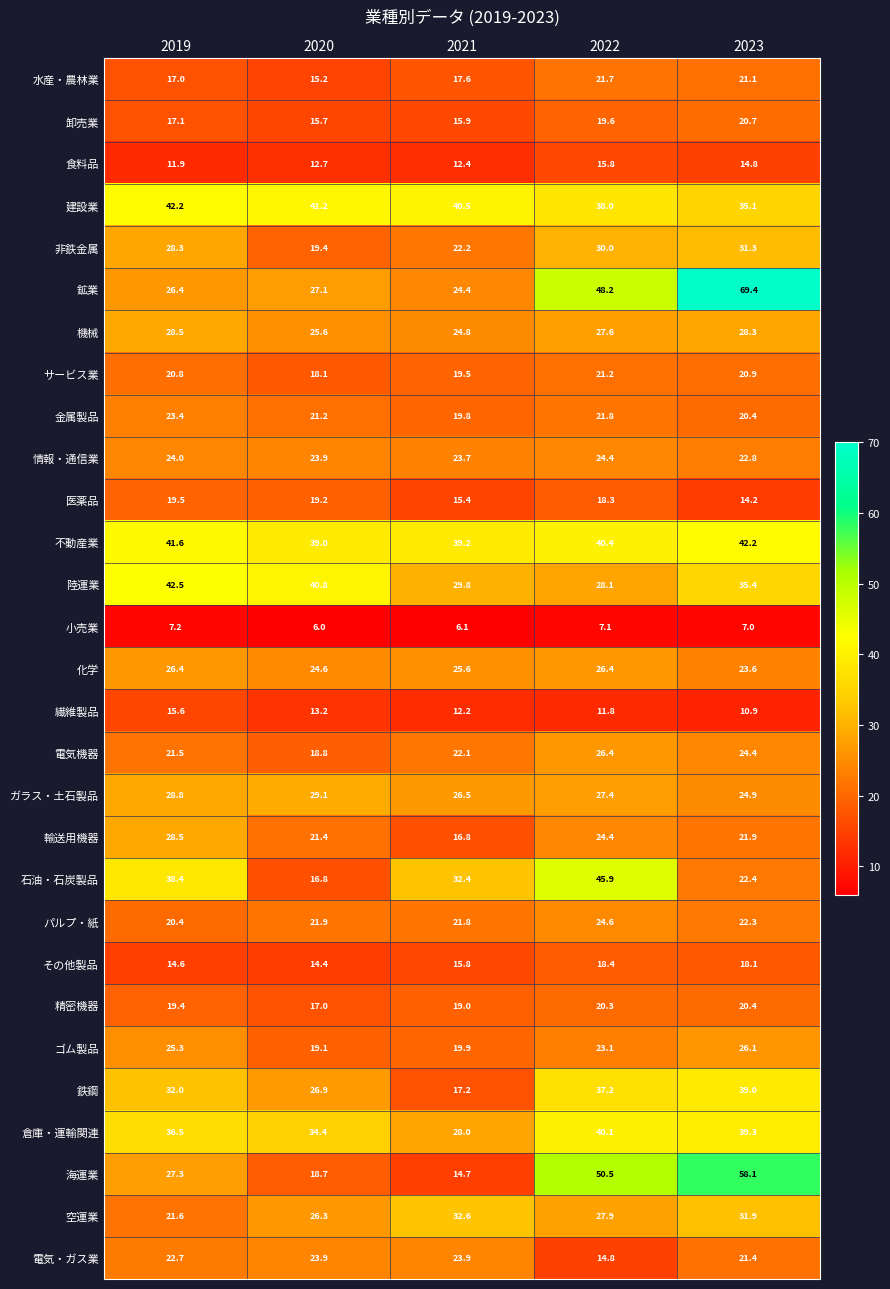

Is it true that 非鉄金属 equals 22.2 at 2021?

True